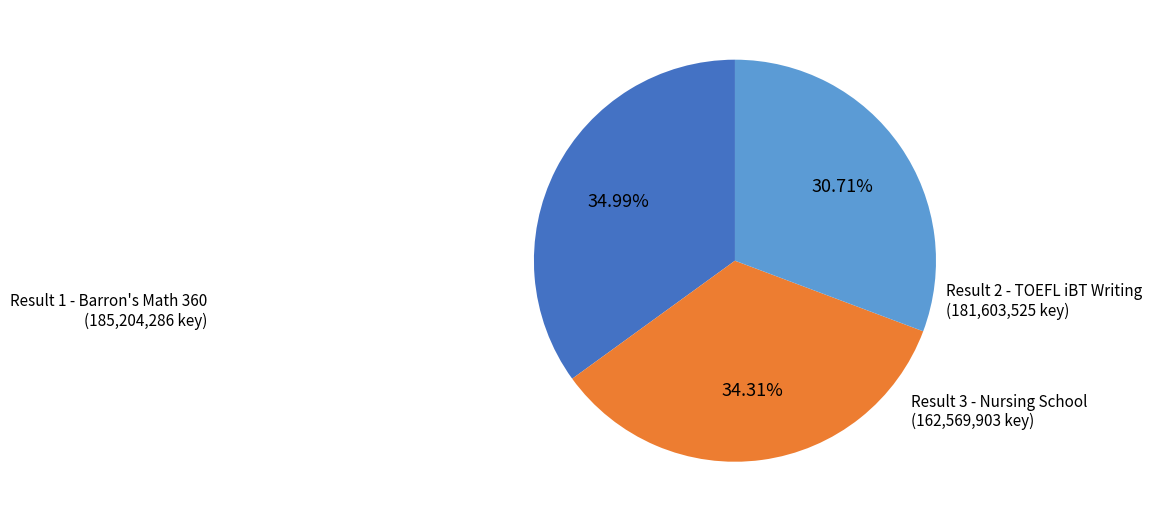

Is there any slice that represents more than half of the pie?

No